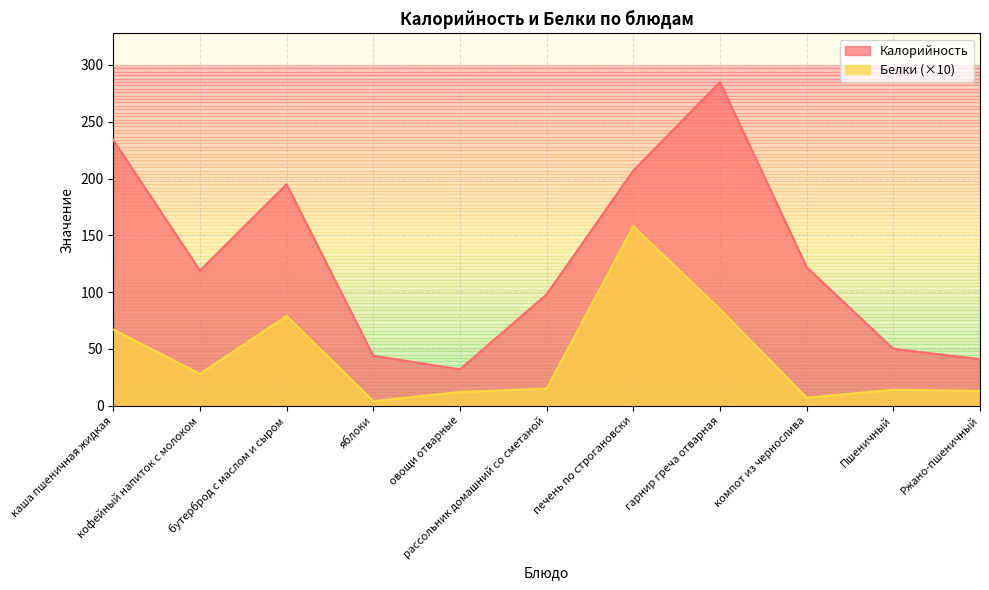

Which series has the largest total across all categories?

Калорийность